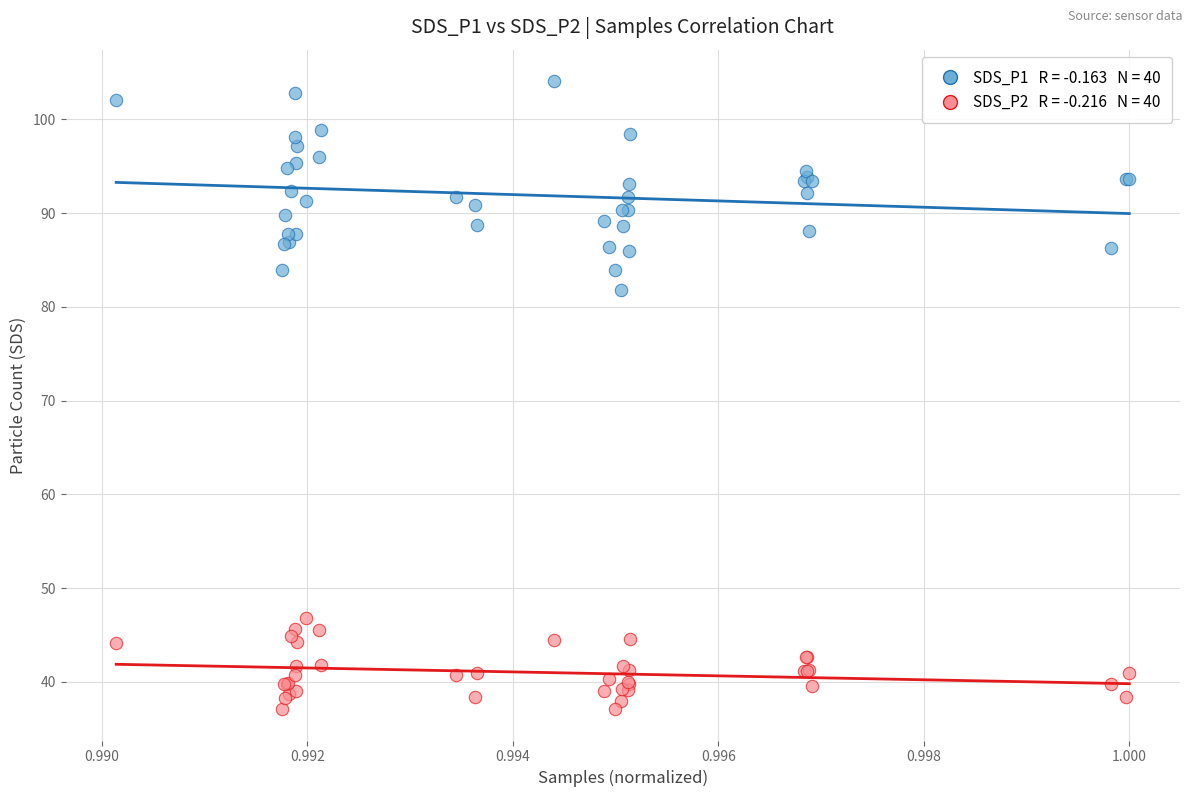

Across all series, what Y value is closest to 70?

81.8